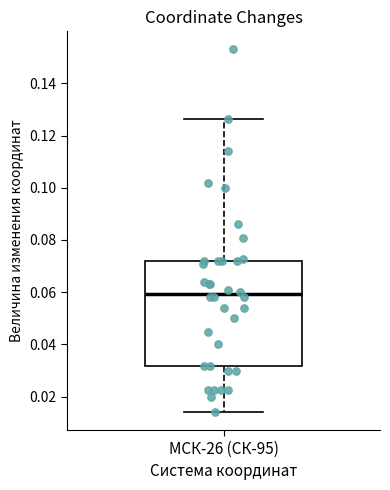

Transcribe this box plot: give where the median line is, the range the box spans, and where the two whiskers end, as read against the y-axis. The values are not printed on the chart, so give them approximately, as read against the axis.

median 0.060, box 0.032 to 0.072, whiskers 0.014 to 0.126